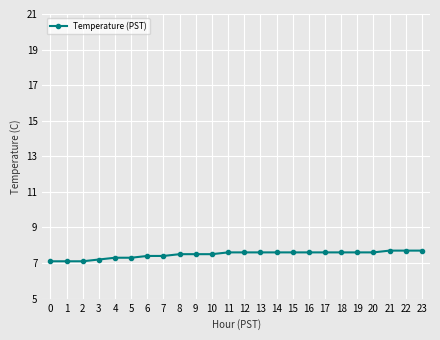

Is it true that the value at 16 is 10.4?

False